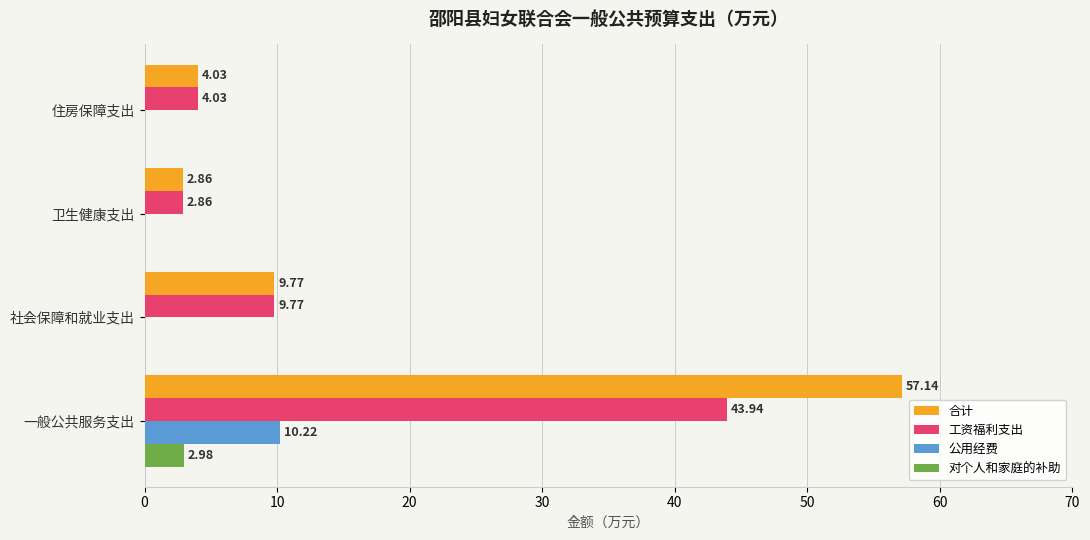

Is the value of 公用经费 at 住房保障支出 greater than the value of 合计 at 卫生健康支出?

No